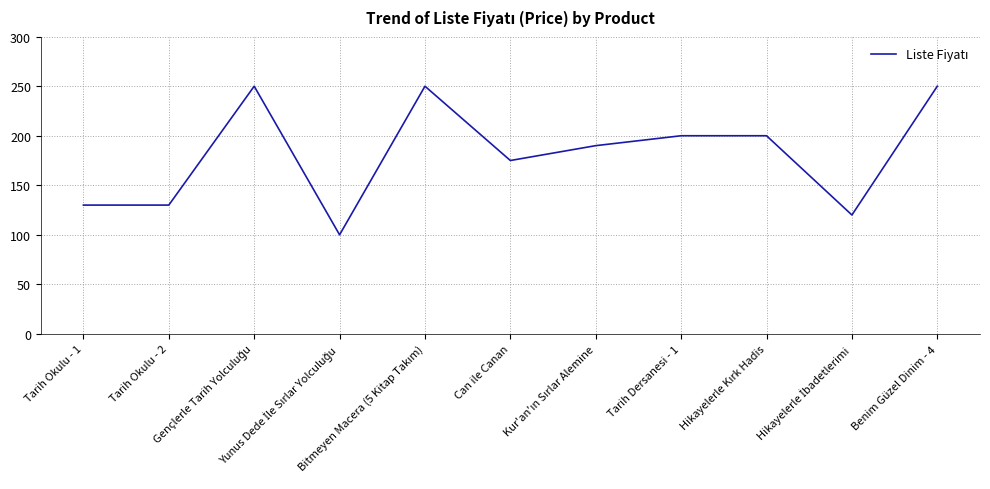

True or false: the data shows 175 at Can ile Canan.

True